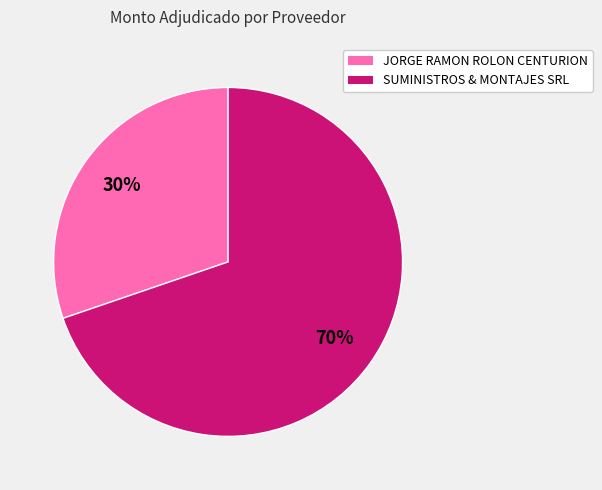

Is the sum of JORGE RAMON ROLON CENTURION and SUMINISTROS & MONTAJES SRL greater than half?

Yes